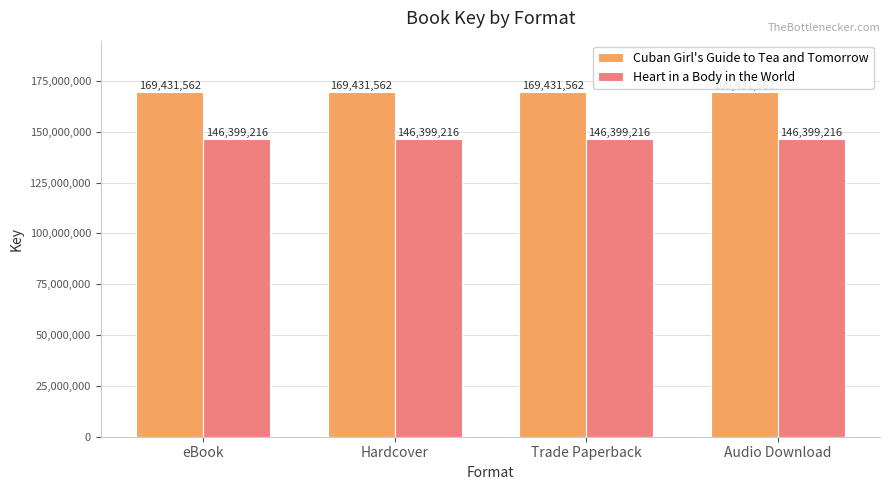

What is the label of the 4th bar from the left?

Audio Download